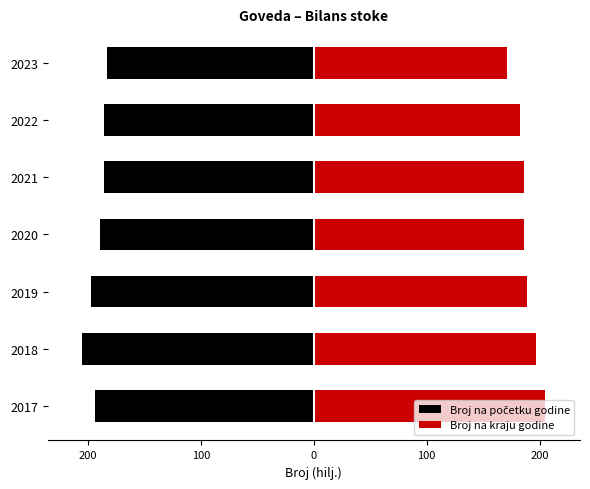

At how many categories does at least one series exceed -124?

7